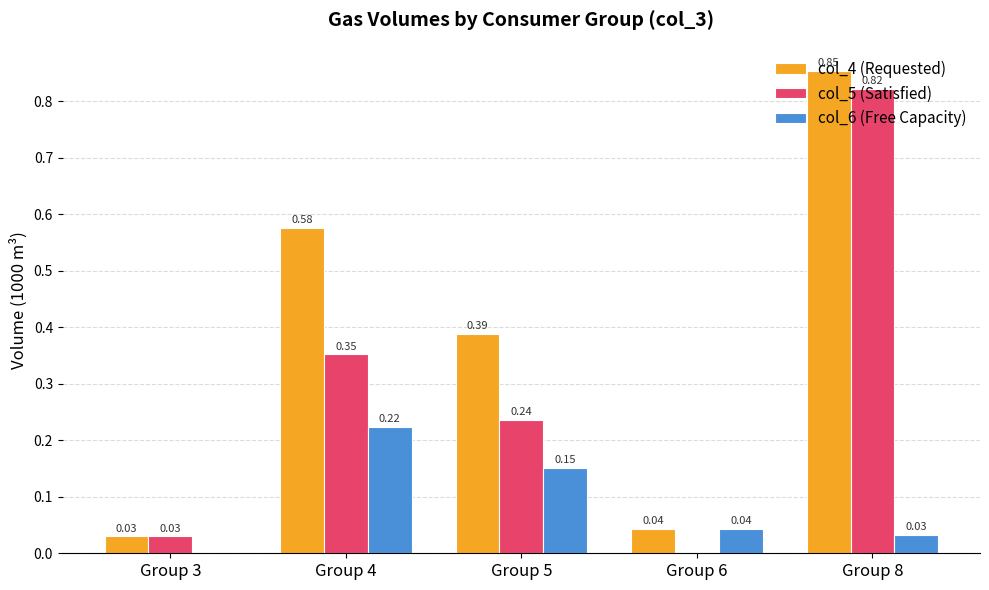

True or false: col_5 (Satisfied) has a value of 0.0 at Group 6.

True